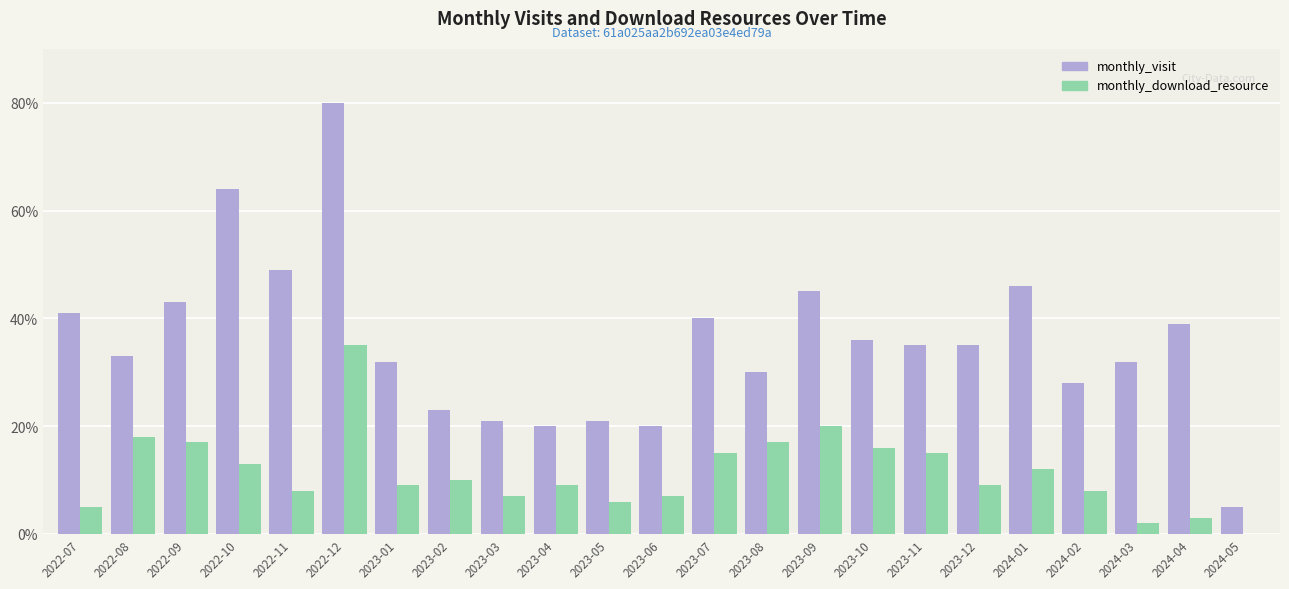

Count the number of categories in the chart.

23